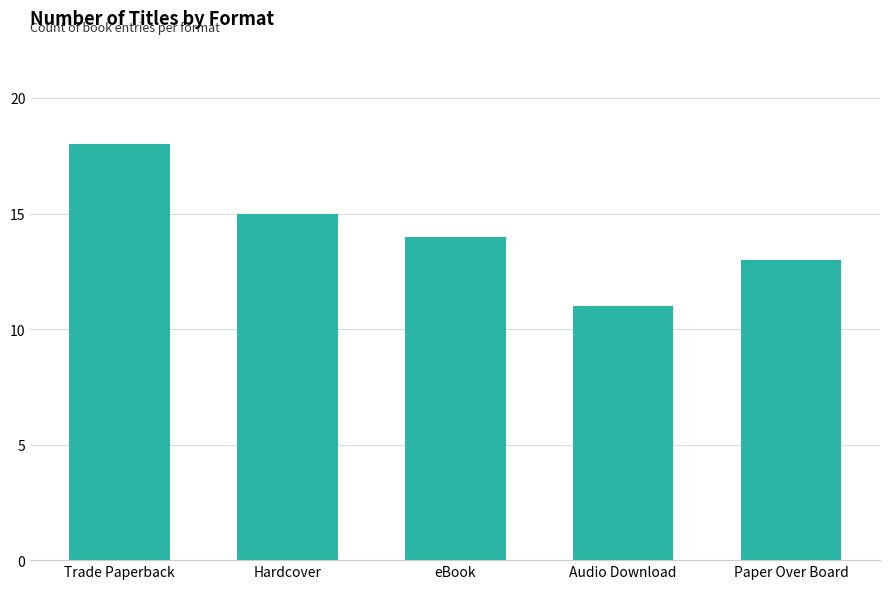

Count the number of data series in this chart.

1